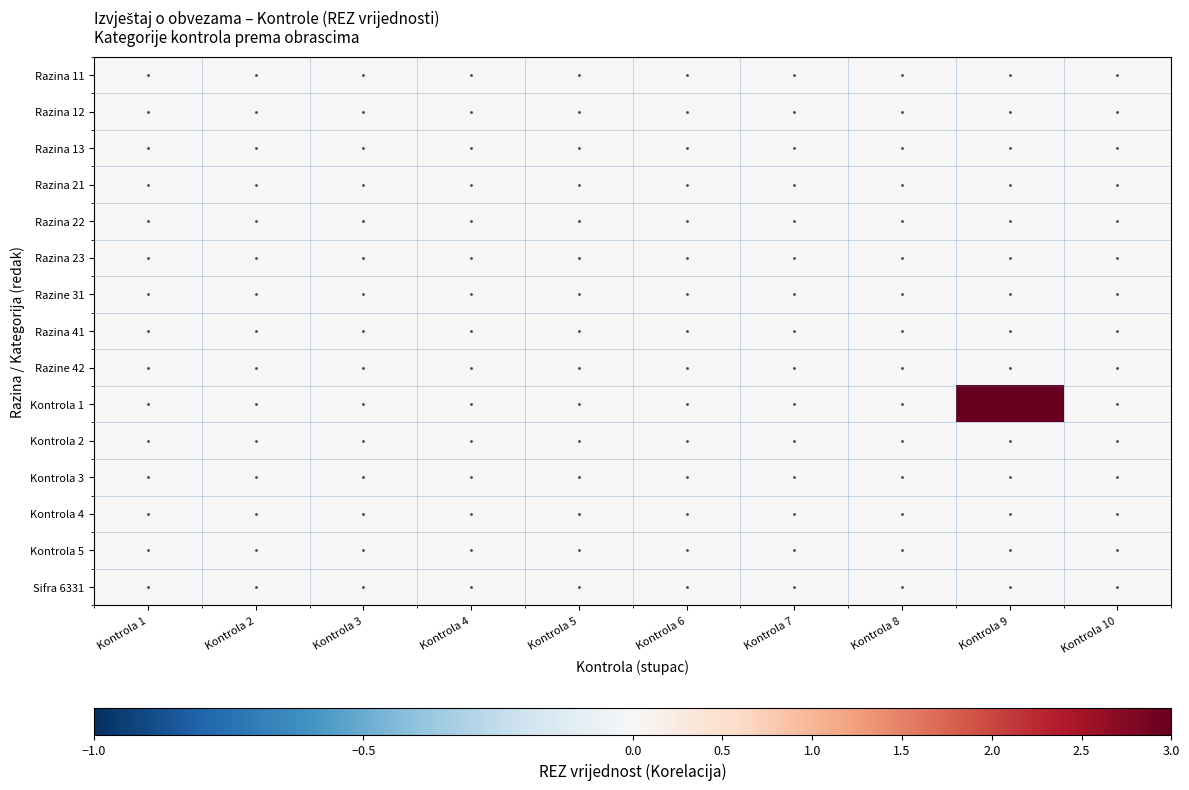

At how many categories does at least one series exceed 2?

1